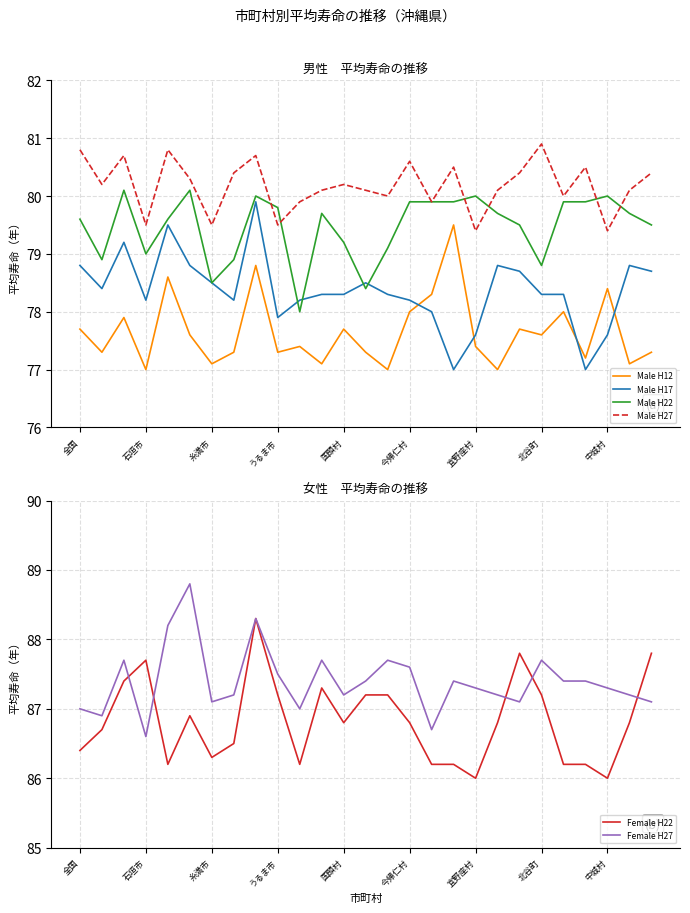

Which series has the widest spread of values?

Male H17